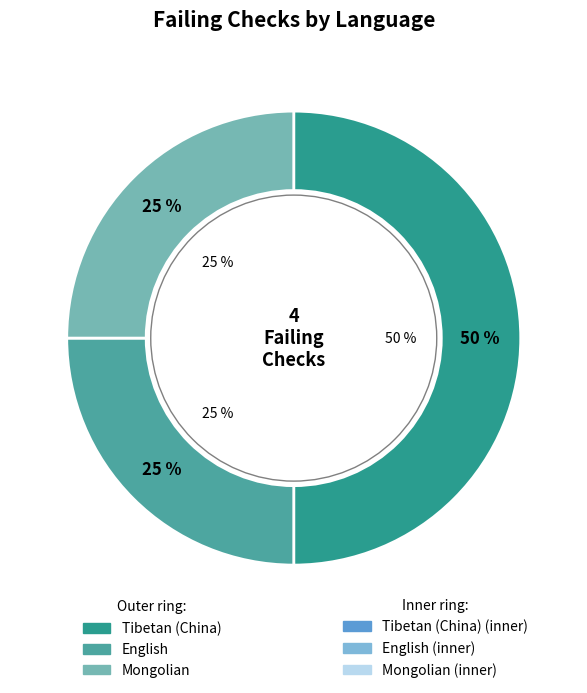

To the nearest percent, what is the average slice percentage?

33%